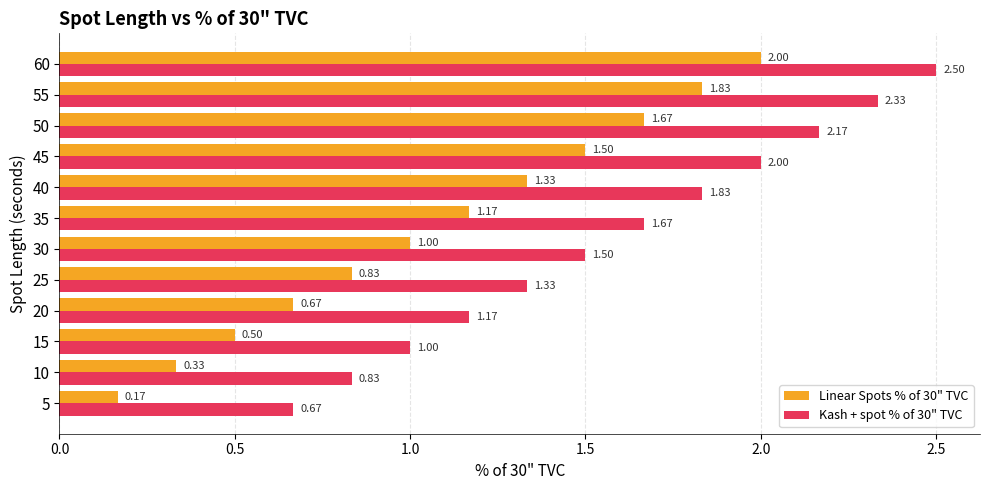

What is the sum of all Kash + spot % of 30" TVC values?

19.0